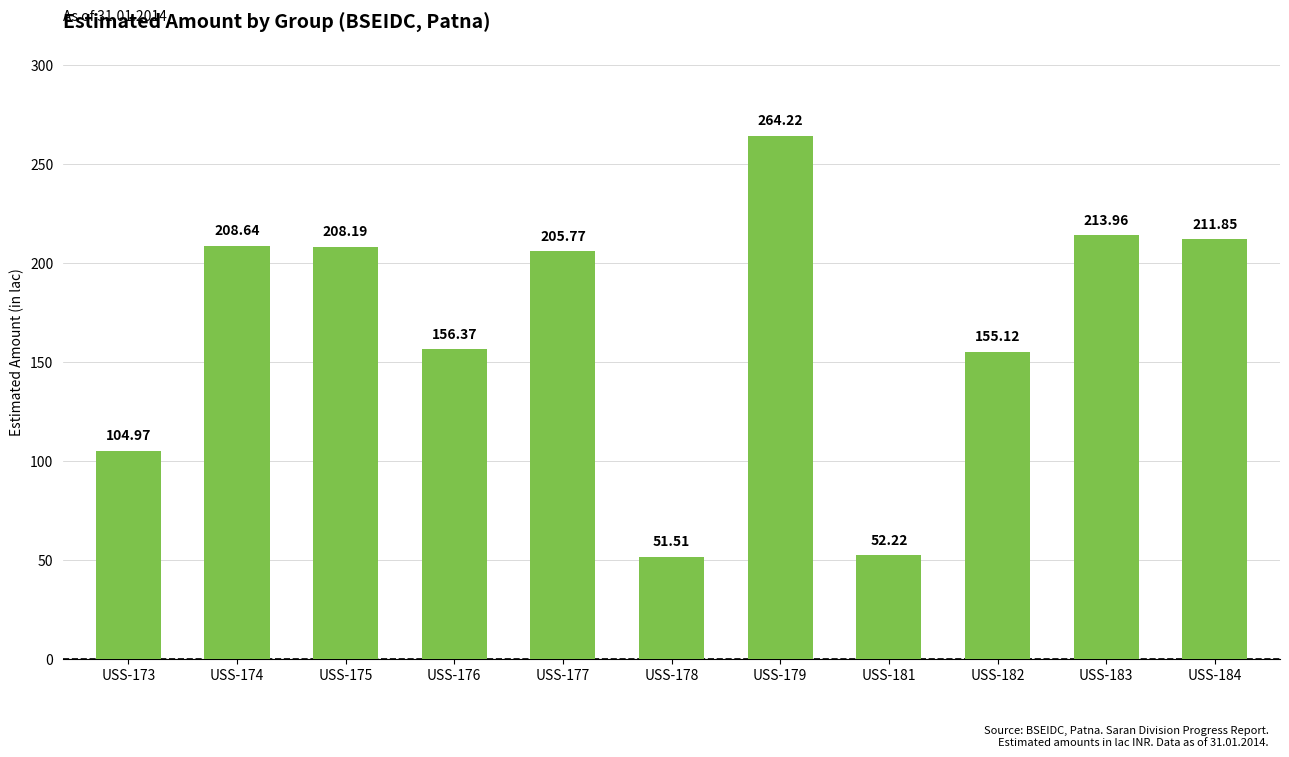

How many values are below 205?

5